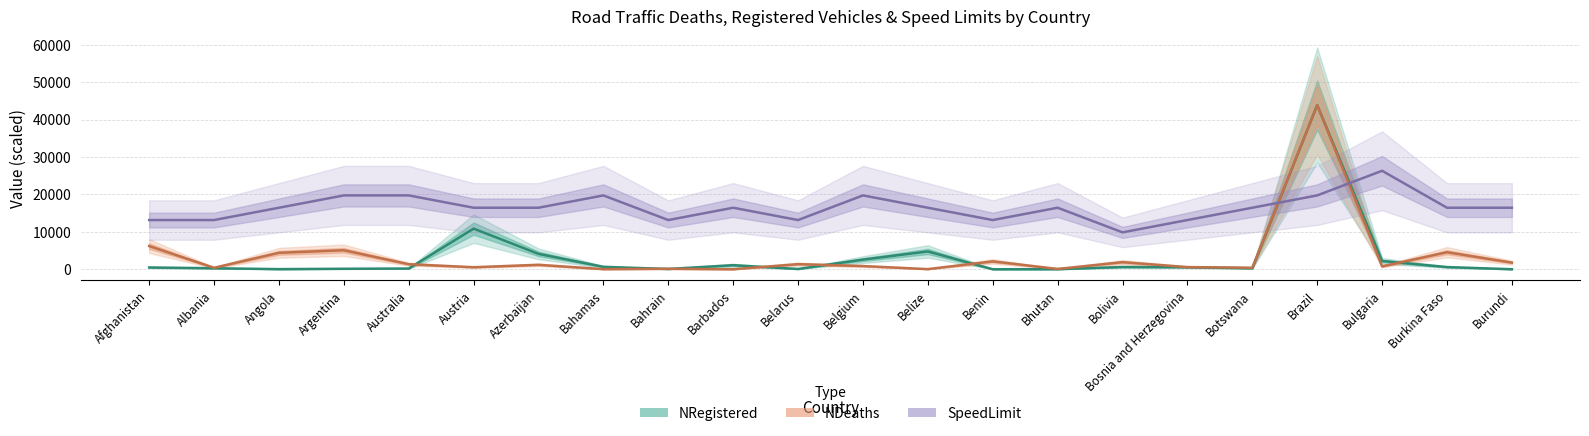

Is it true that SpeedLimit equals 19741.0 at Bahamas?

True